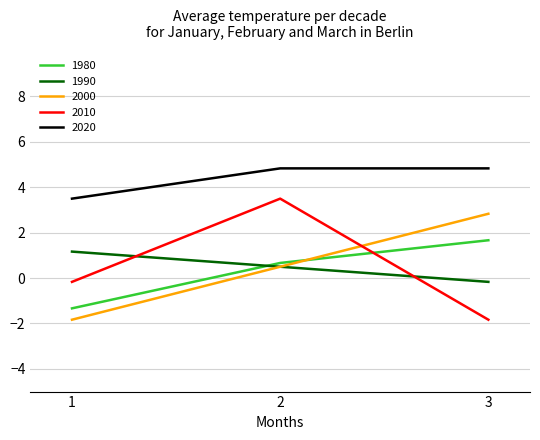

True or false: 2010 has a value of -0.4 at 3.

False